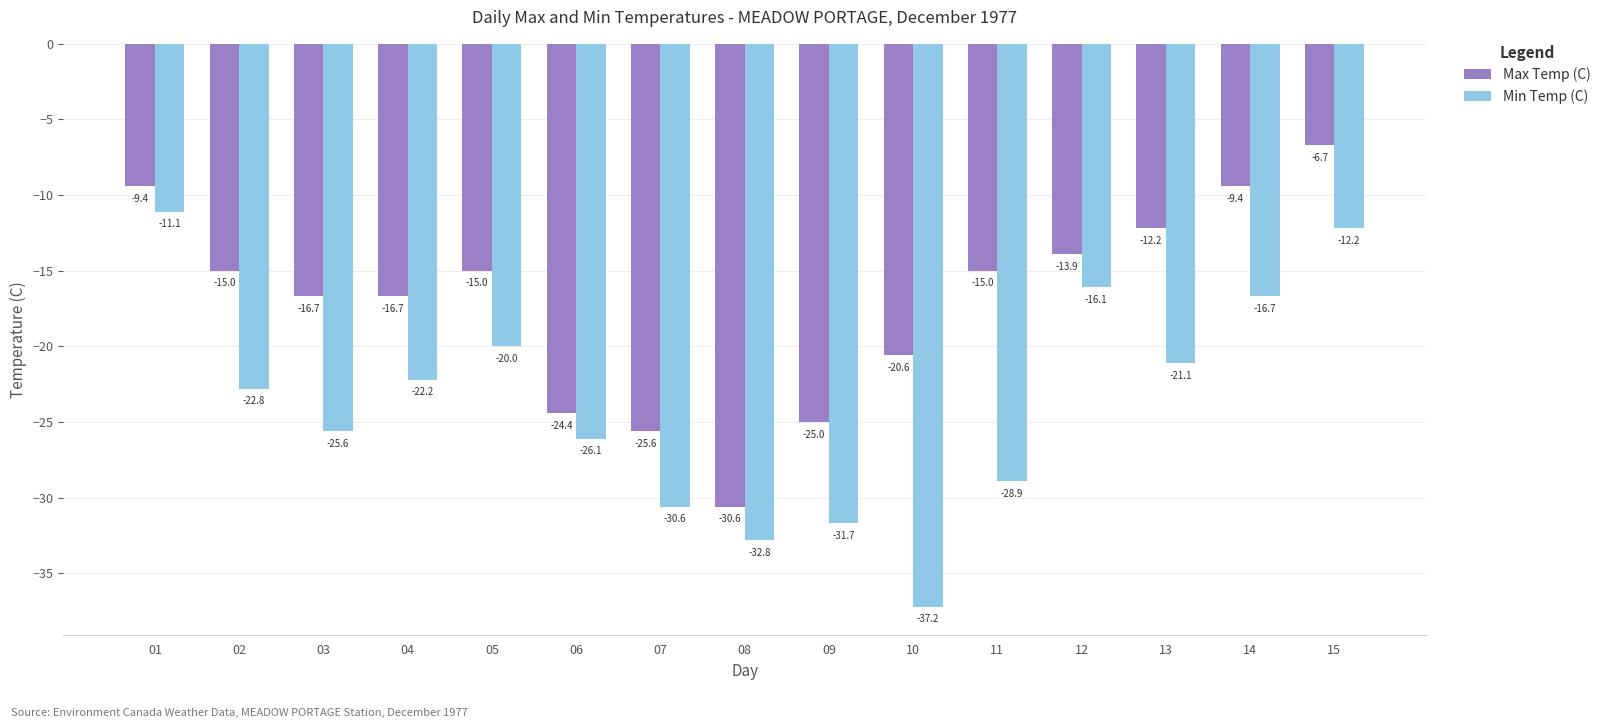

The value of Max Temp (C) at 05 is -9.5. True or false?

False